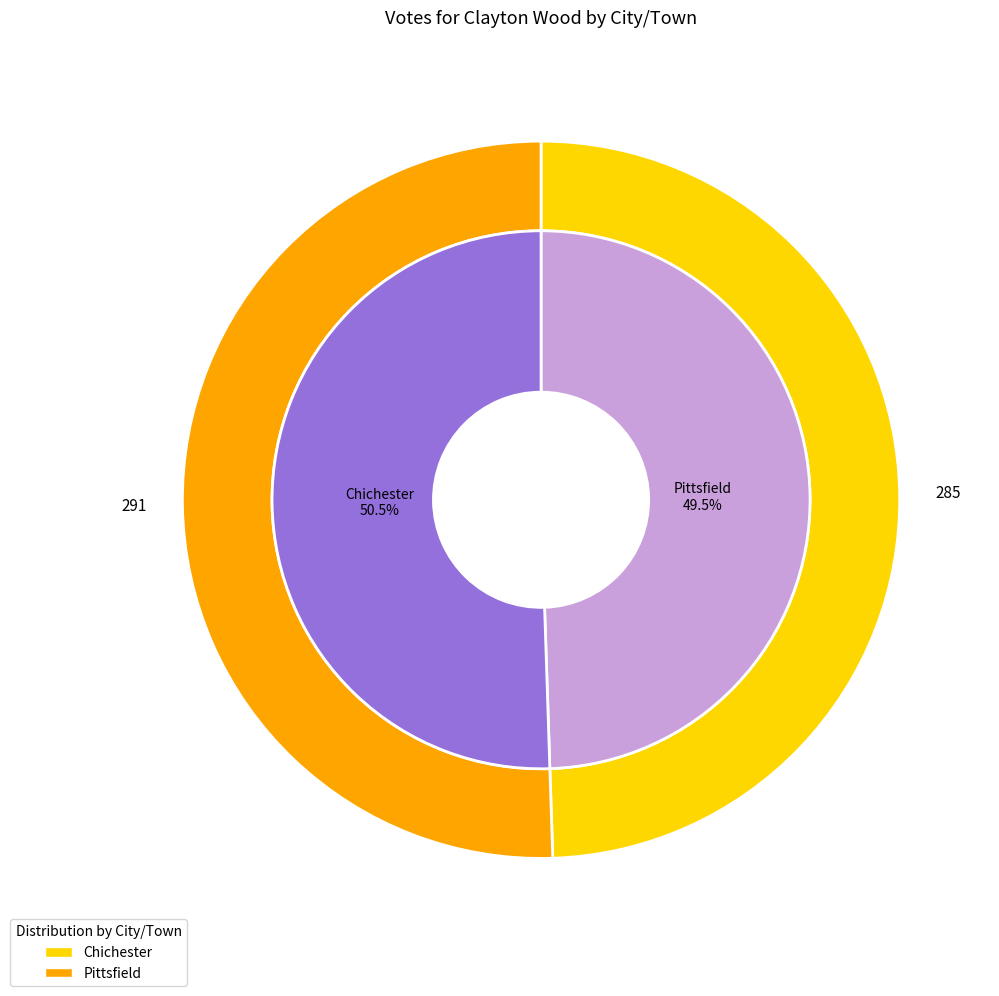

What is the largest slice in the pie chart?

Pittsfield